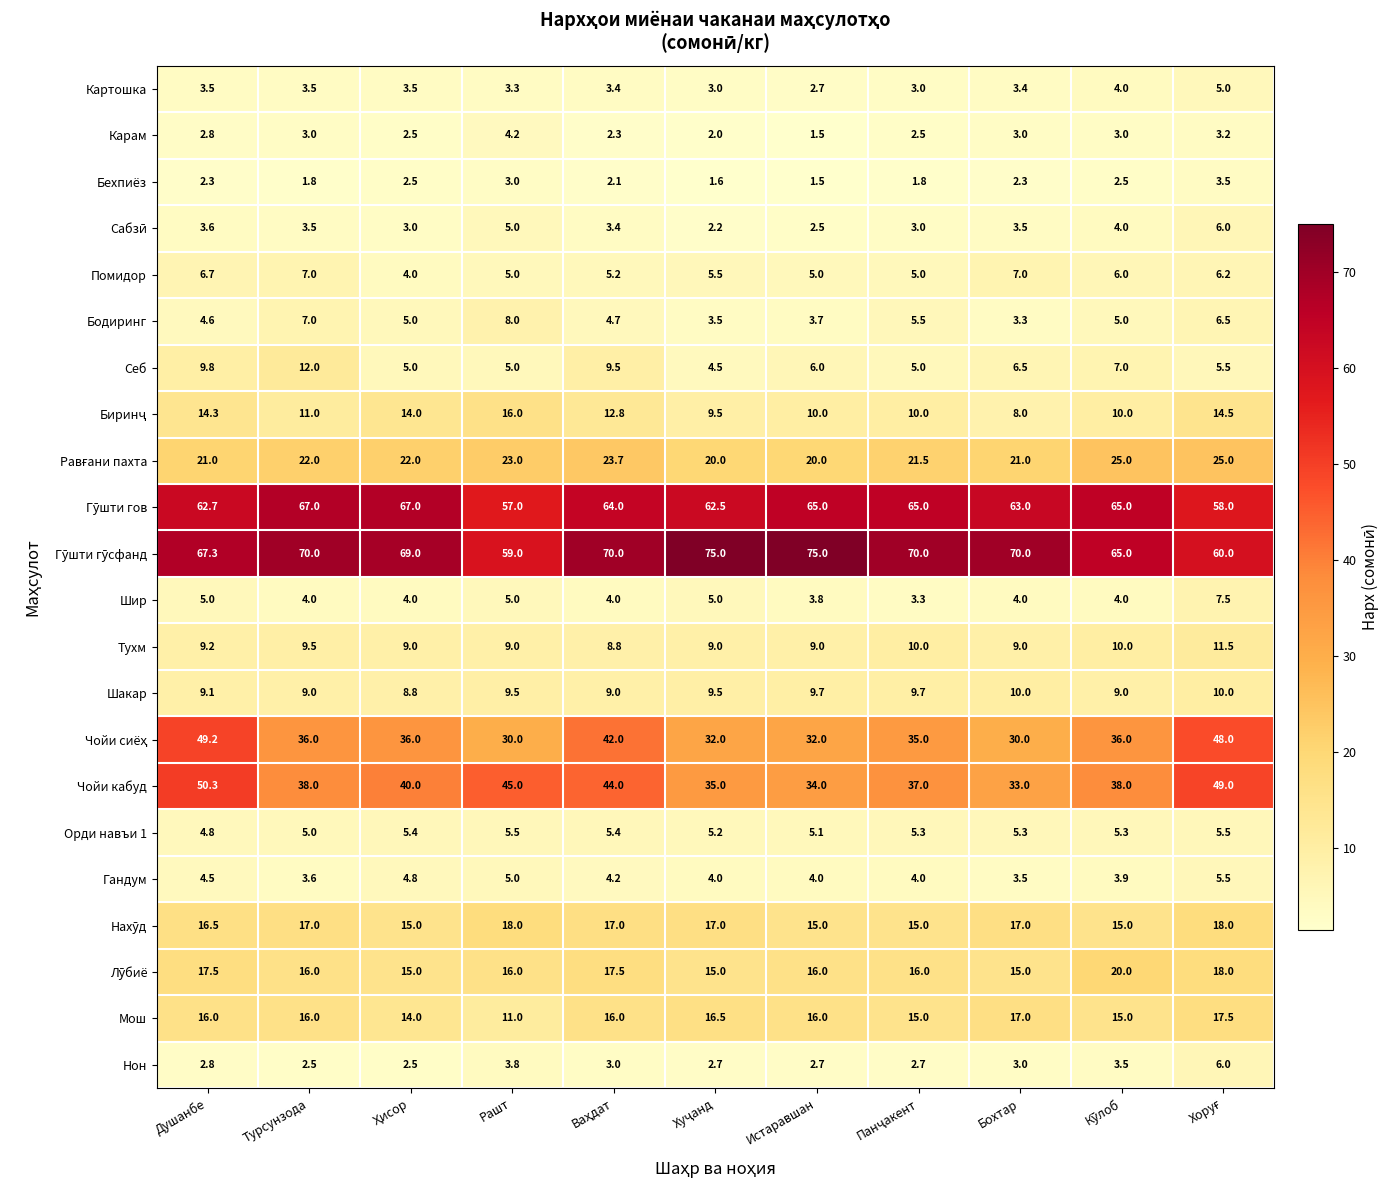

The Нон series shows 3.7 at Турсунзода. True or false?

False